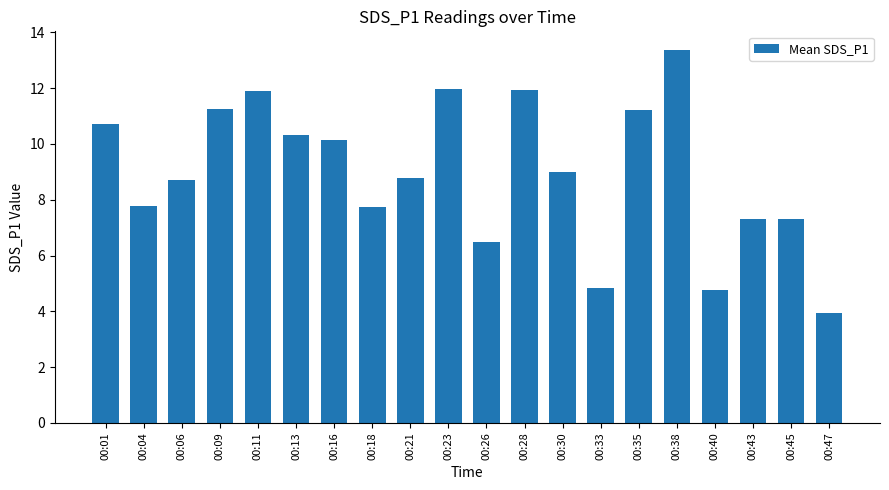

What is the change in value from 00:06 to 00:13?

+1.6